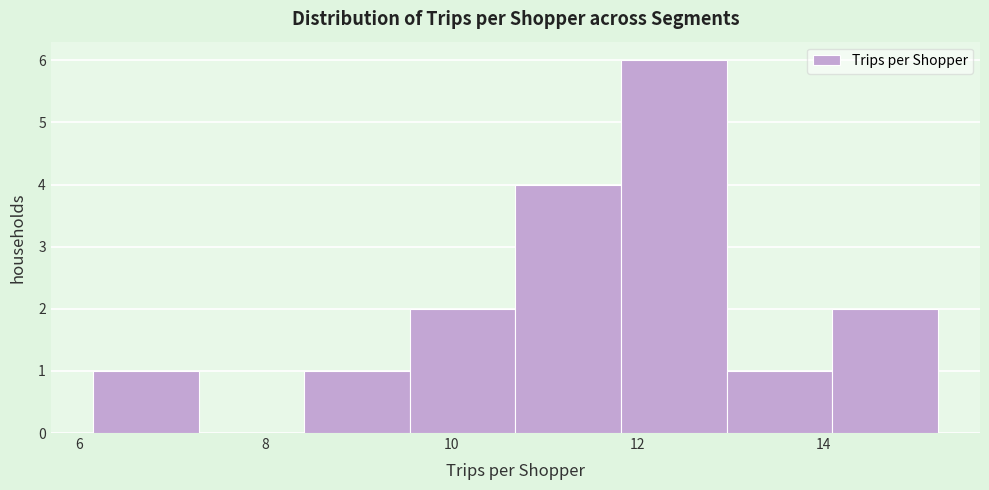

Reading left to right, list every bar in this chart as the range it spans on the x-axis followed by its height. Neither the bar edges nor the heights are printed on the chart, so give them approximately, as read against the axes.

6.2 to 7.2: 1
7.2 to 8.4: 0
8.4 to 9.6: 1
9.6 to 10.6: 2
10.6 to 11.8: 4
11.8 to 13.0: 6
13.0 to 14.0: 1
14.0 to 15.2: 2